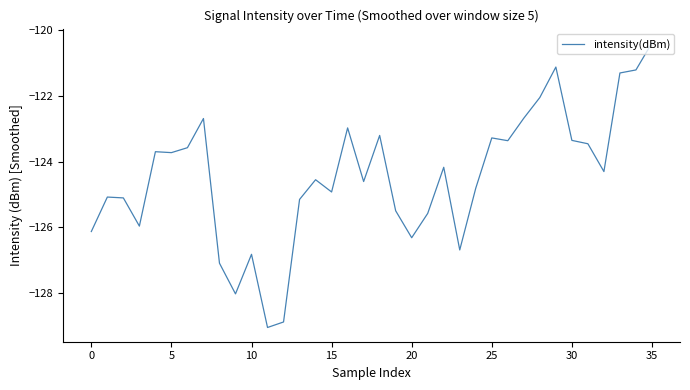

What is the smallest value displayed?

-129.0